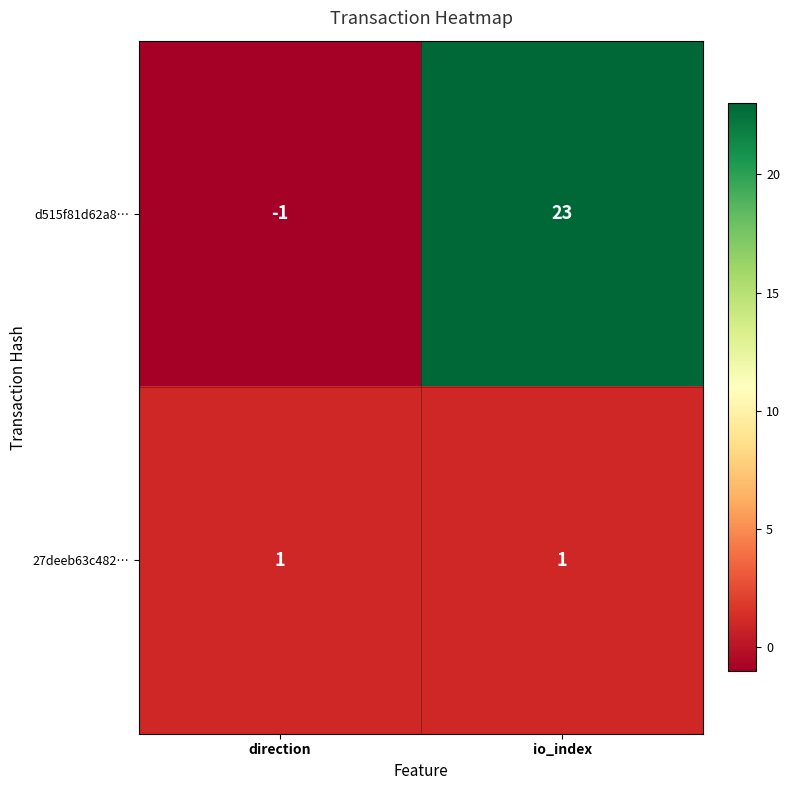

Which series has the largest total across all categories?

d515f81d62a8…